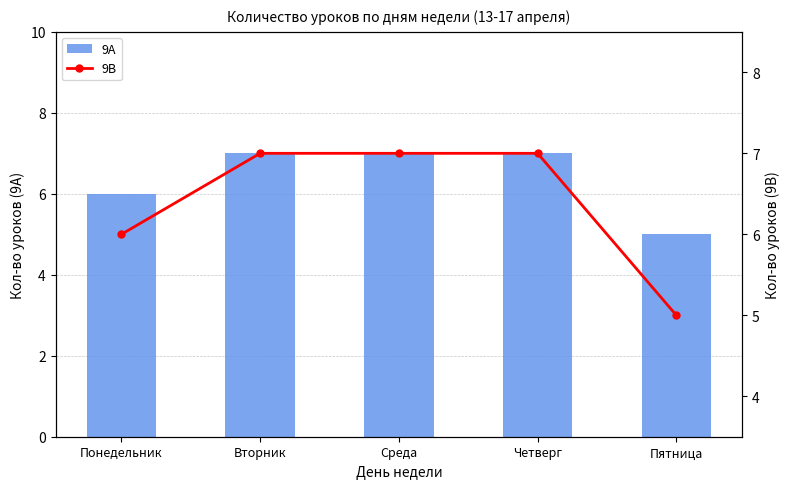

What is the value of the 9В bar at the 2nd from the left?

7